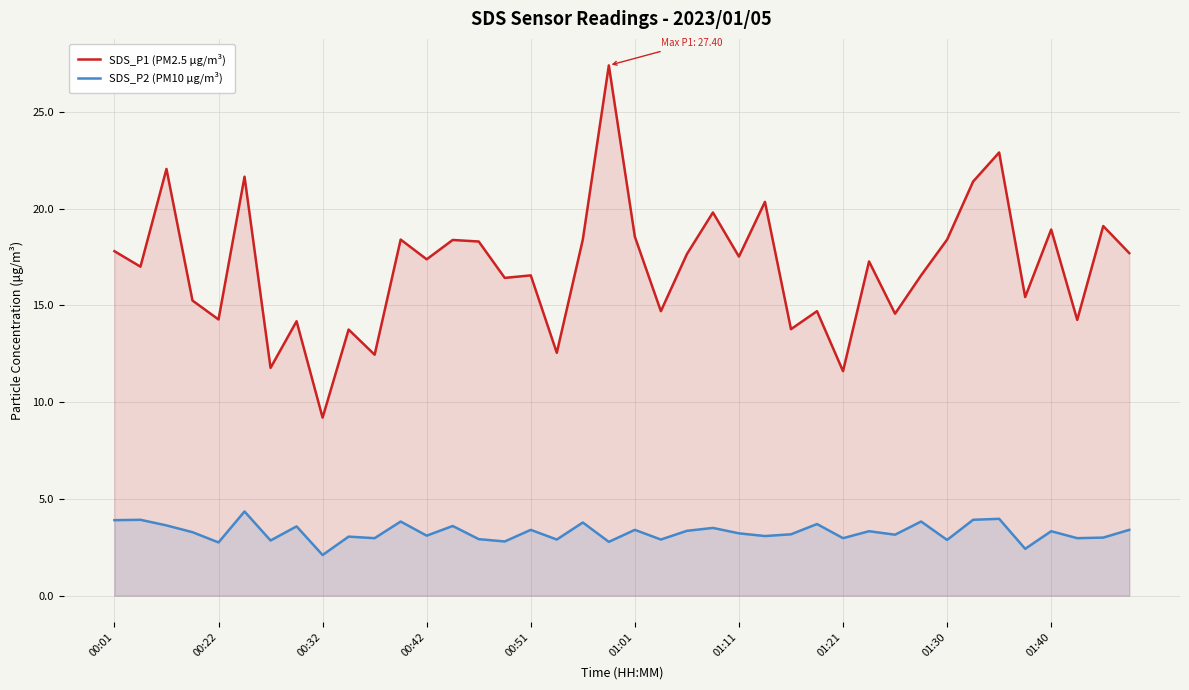

At which label does SDS_P2 (PM10 μg/m³) first exceed 3?

00:01